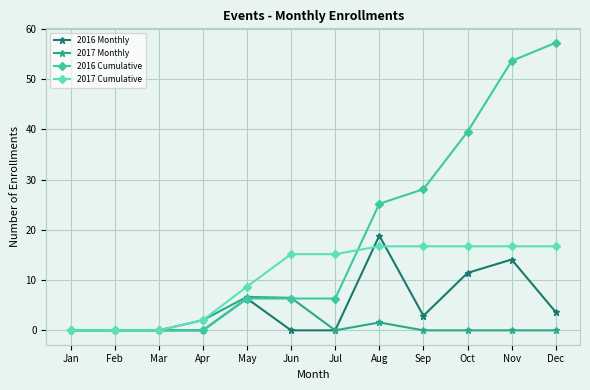

Which category has the highest value across all series?

Dec